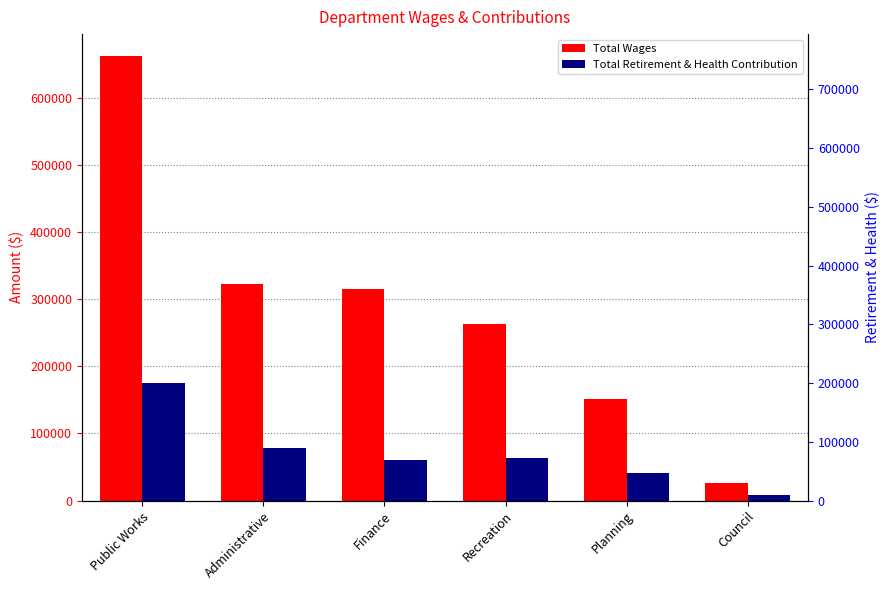

What is the approximate value of Total Retirement & Health Contribution at Planning, to the nearest 100?

40800